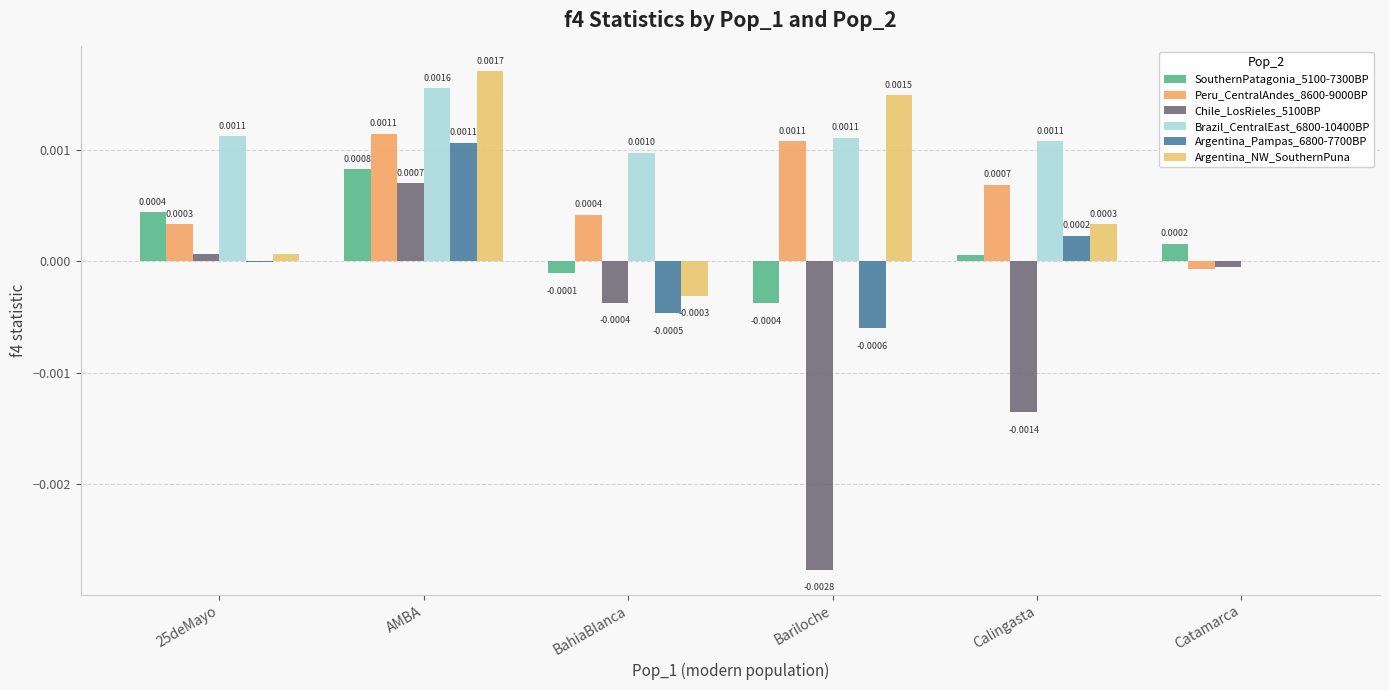

Which series has the widest spread of values?

Chile_LosRieles_5100BP